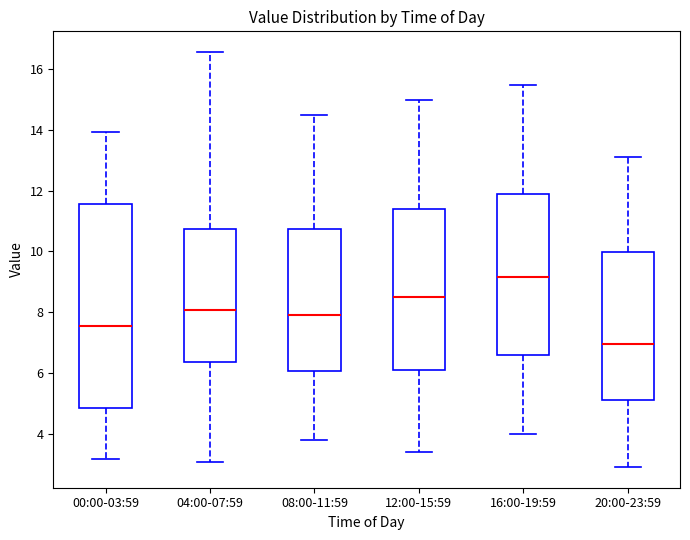

Comparing the boxes themselves (not the whiskers), which one is the tallest?

00:00-03:59